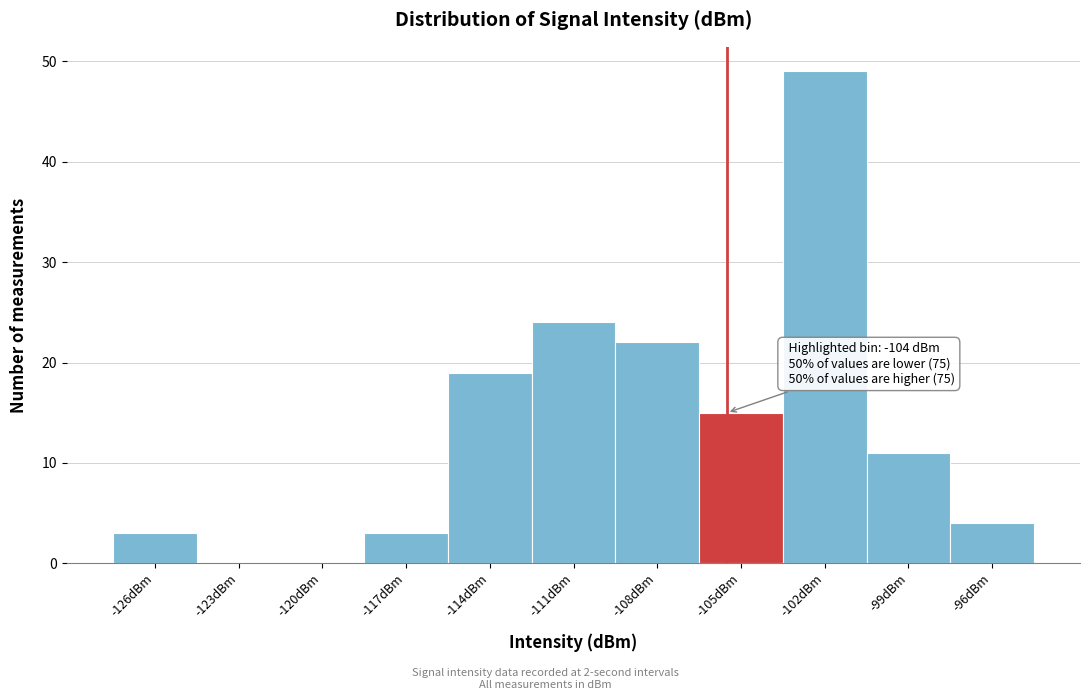

Reading left to right, extract all data points from this chart.

-126dBm=3	-123dBm=0	-120dBm=0	-117dBm=3	-114dBm=19	-111dBm=24	-108dBm=22	-105dBm=15	-102dBm=49	-99dBm=11	-96dBm=4